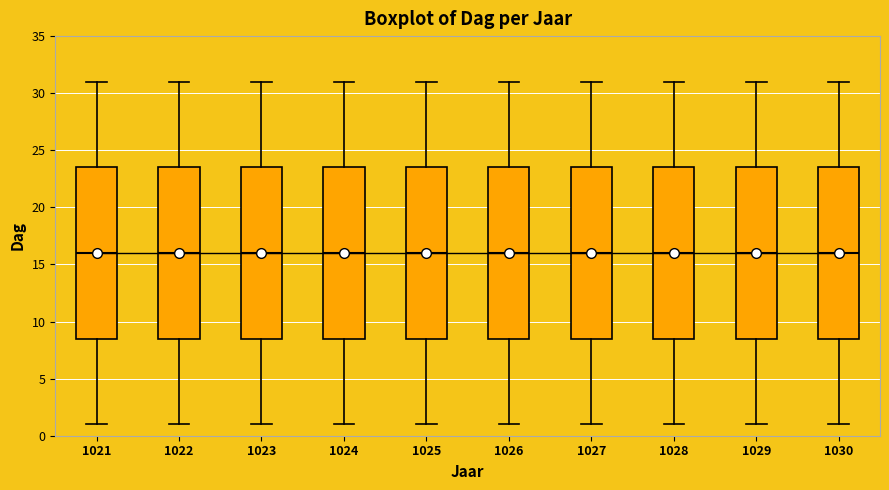

Where is the upper edge of the box at x = 1030 on the y-axis? The values are not printed on the chart, so give them approximately, as read against the axis.

23.5